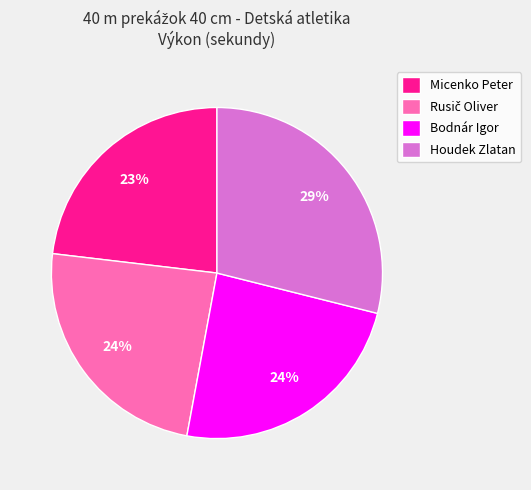

Do Micenko Peter and Bodnár Igor together represent more than half of the pie?

No